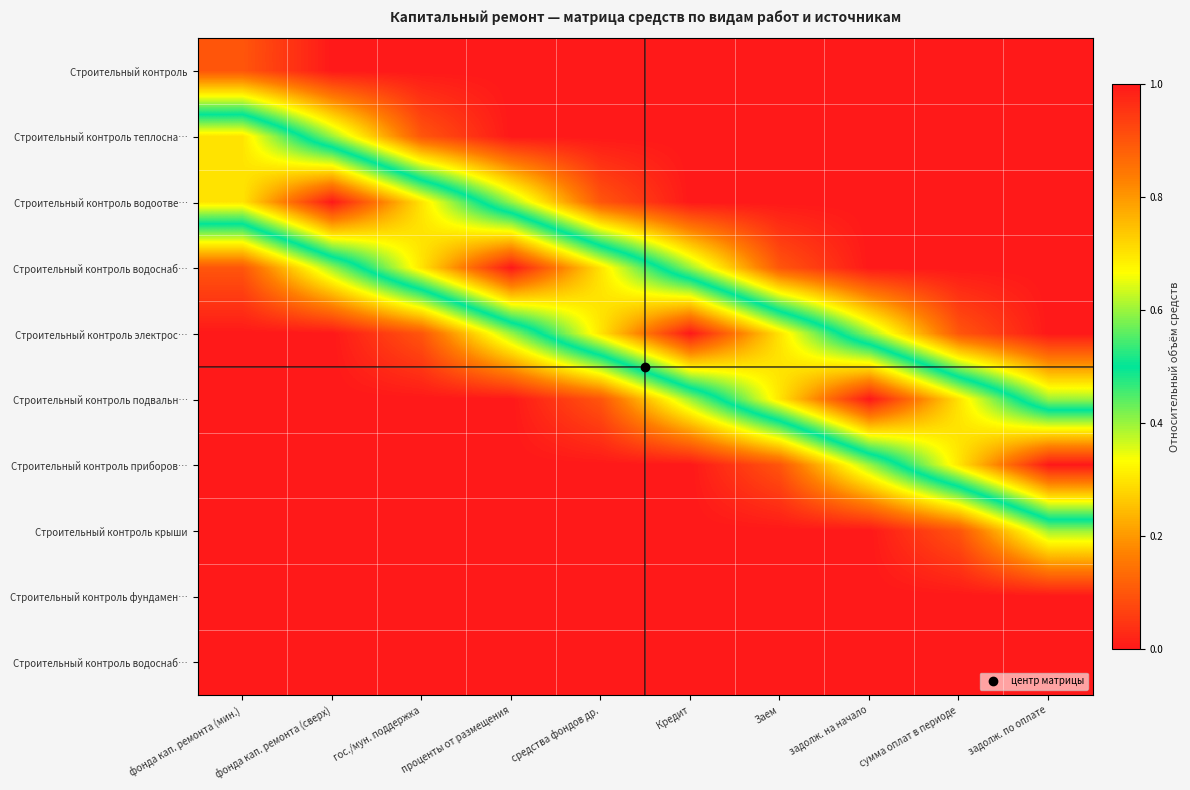

Count the number of categories in the chart.

10